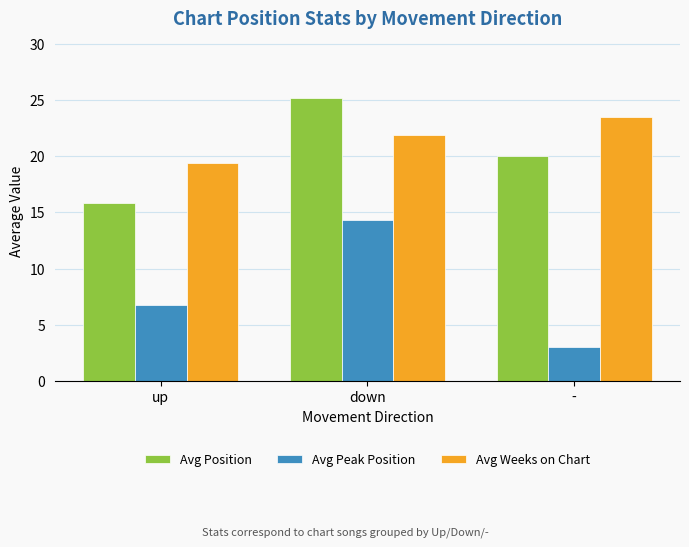

What position from the left is down?

2